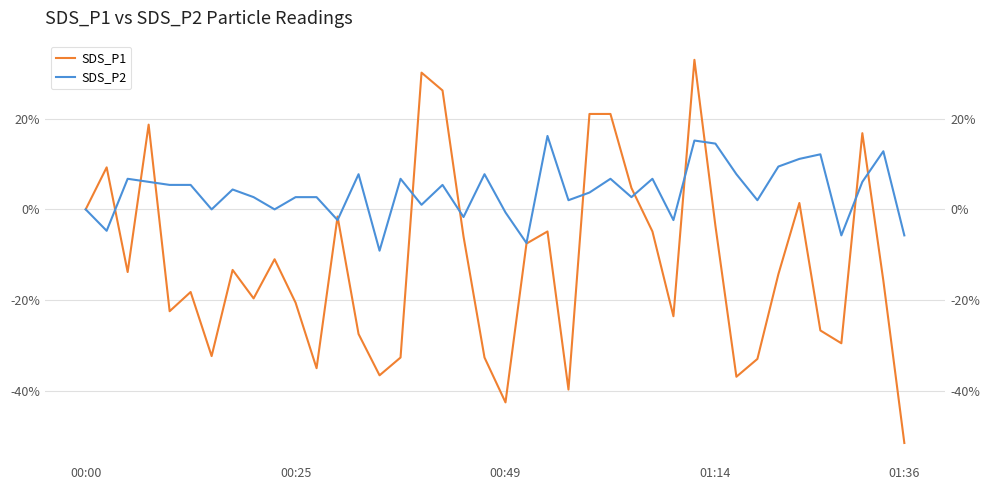

Which series ends up on top after the final intersection of SDS_P2 and SDS_P1?

SDS_P2